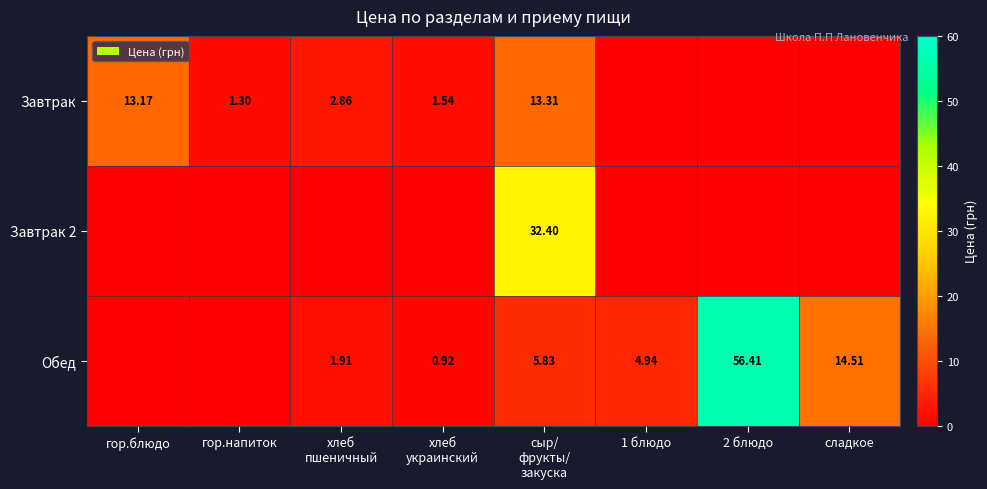

Between хлеб пшеничный and 2 блюдо, which series saw the biggest shift?

Обед